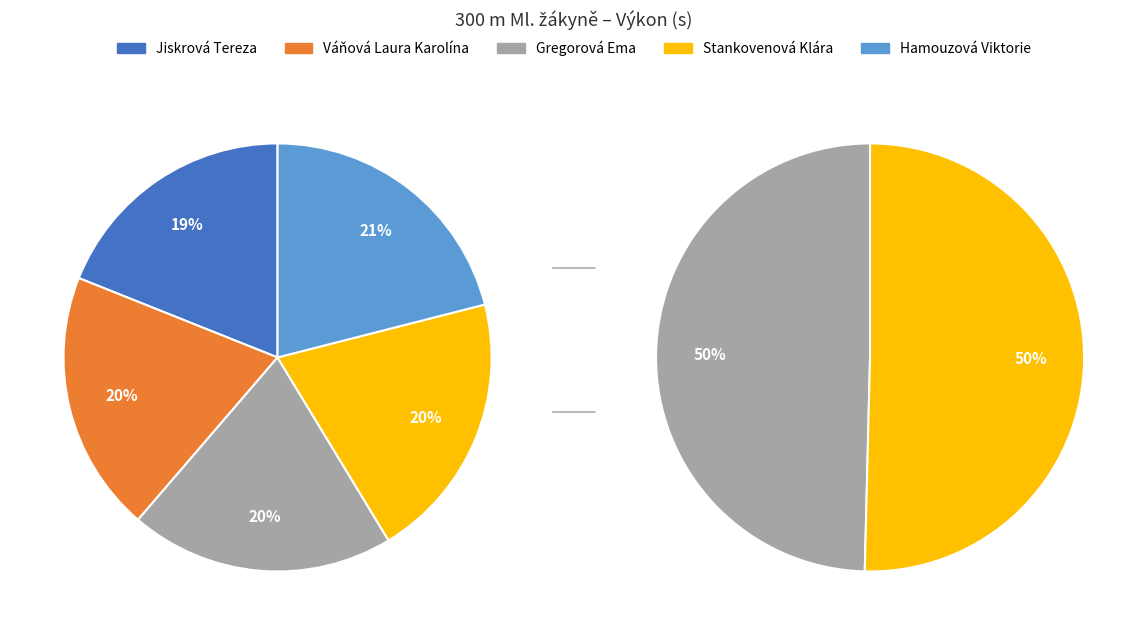

True or false: Hamouzová Viktorie accounts for 21% of the total.

True